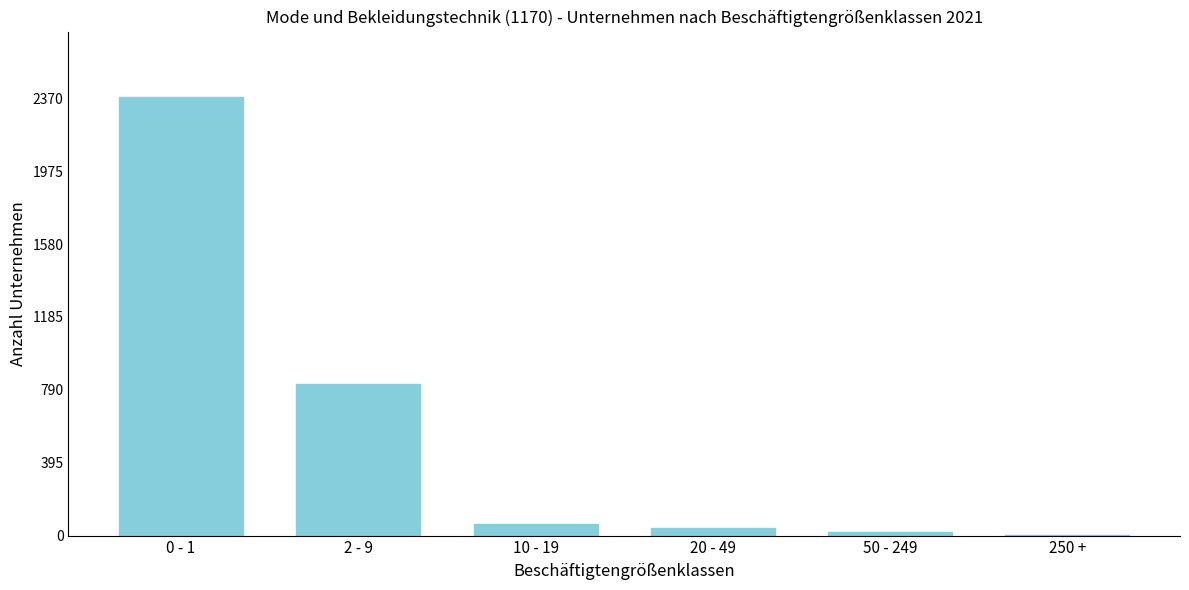

Reading left to right, what are all the values shown in this chart?

0 - 1=2375	2 - 9=821	10 - 19=63	20 - 49=39	50 - 249=22	250 +=2